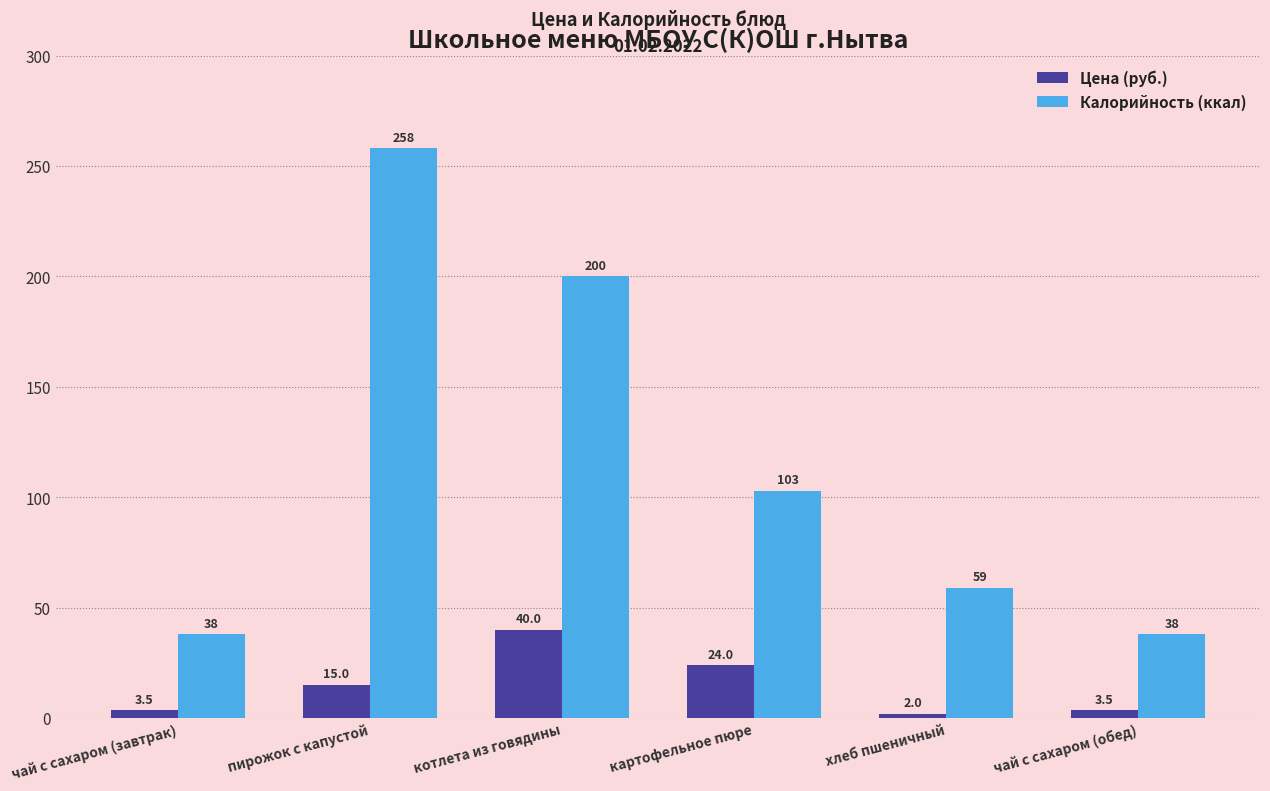

Does the chart contain stacked bars?

No